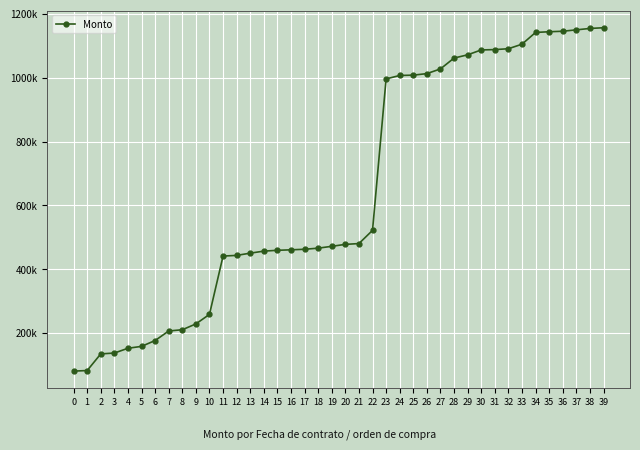

Approximately how many times larger is the value at 38 compared to 2?

8.5